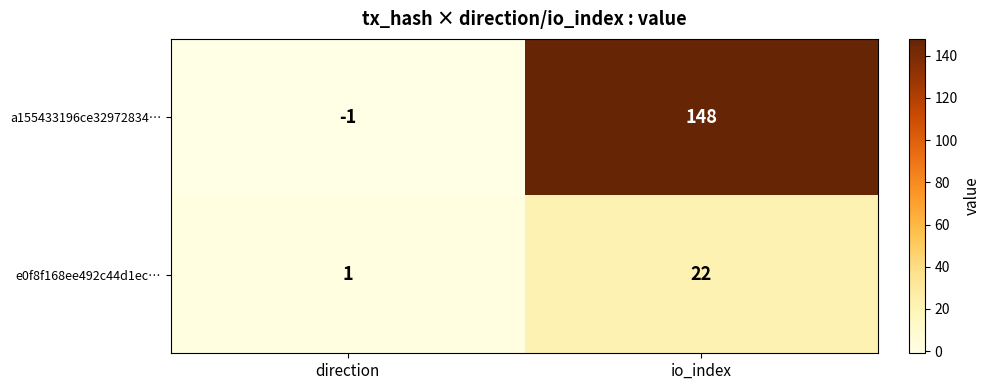

Read the a155433196ce32972834… value at io_index.

148